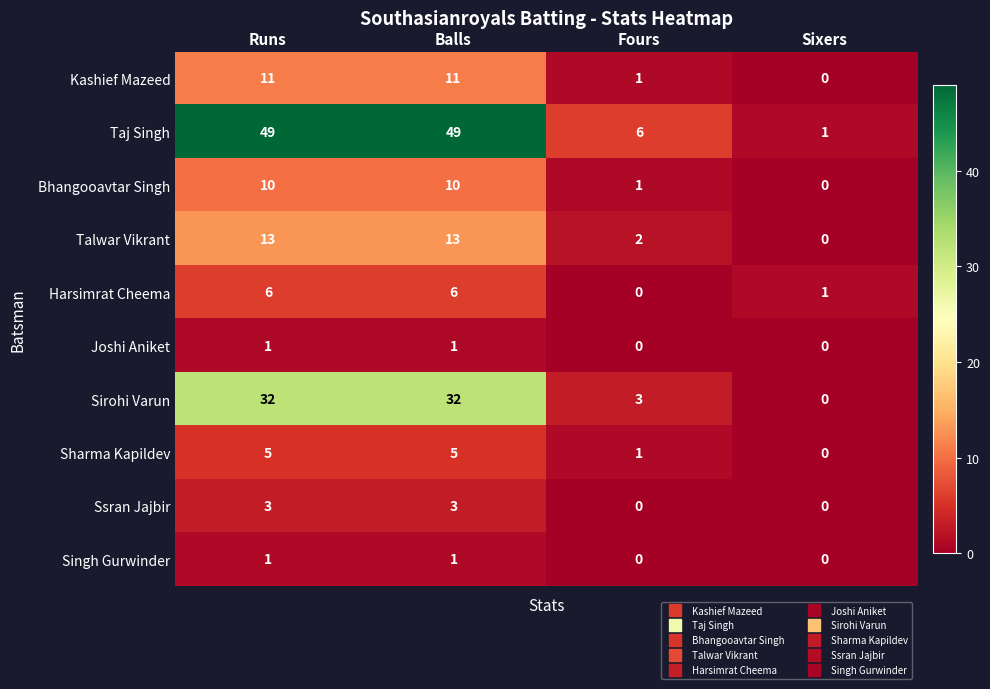

What is the difference between the highest and lowest values at Runs?

48